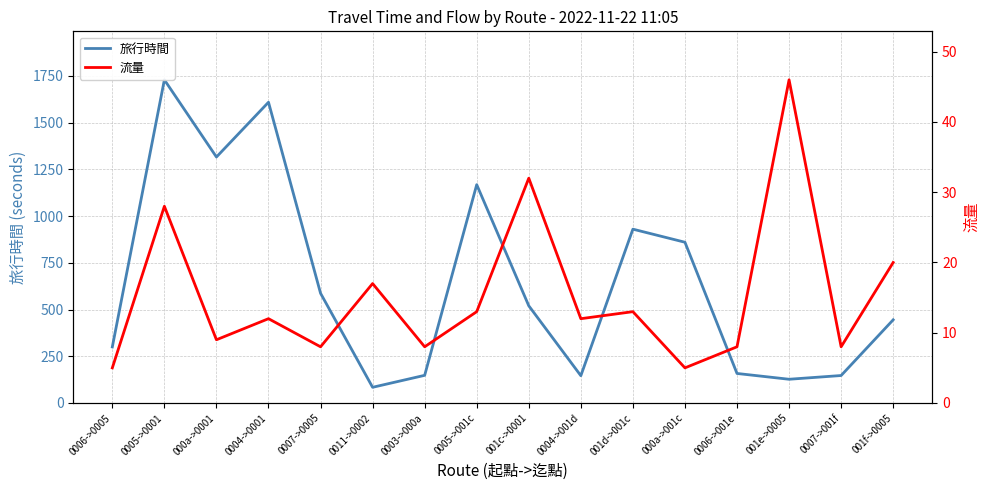

At which category does 旅行時間 reach its first local valley?

000a->0001